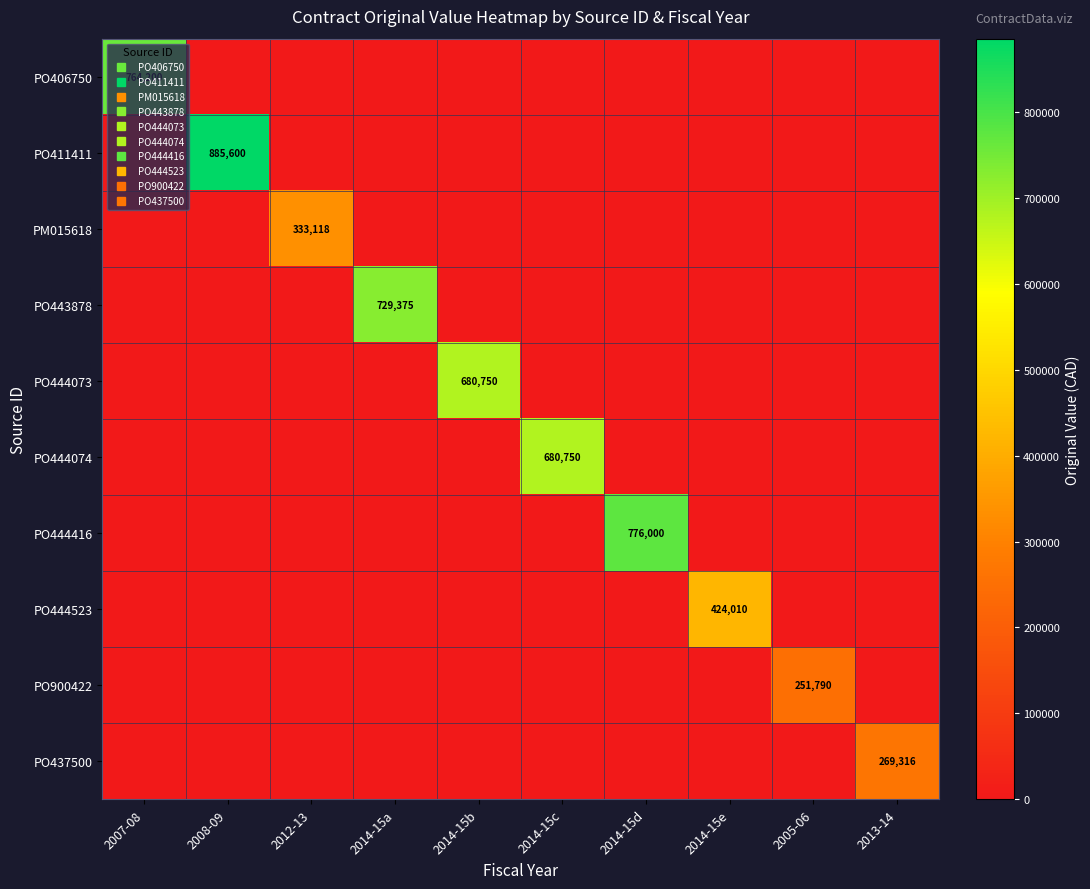

At which category is the sum across all series the highest?

2008-09